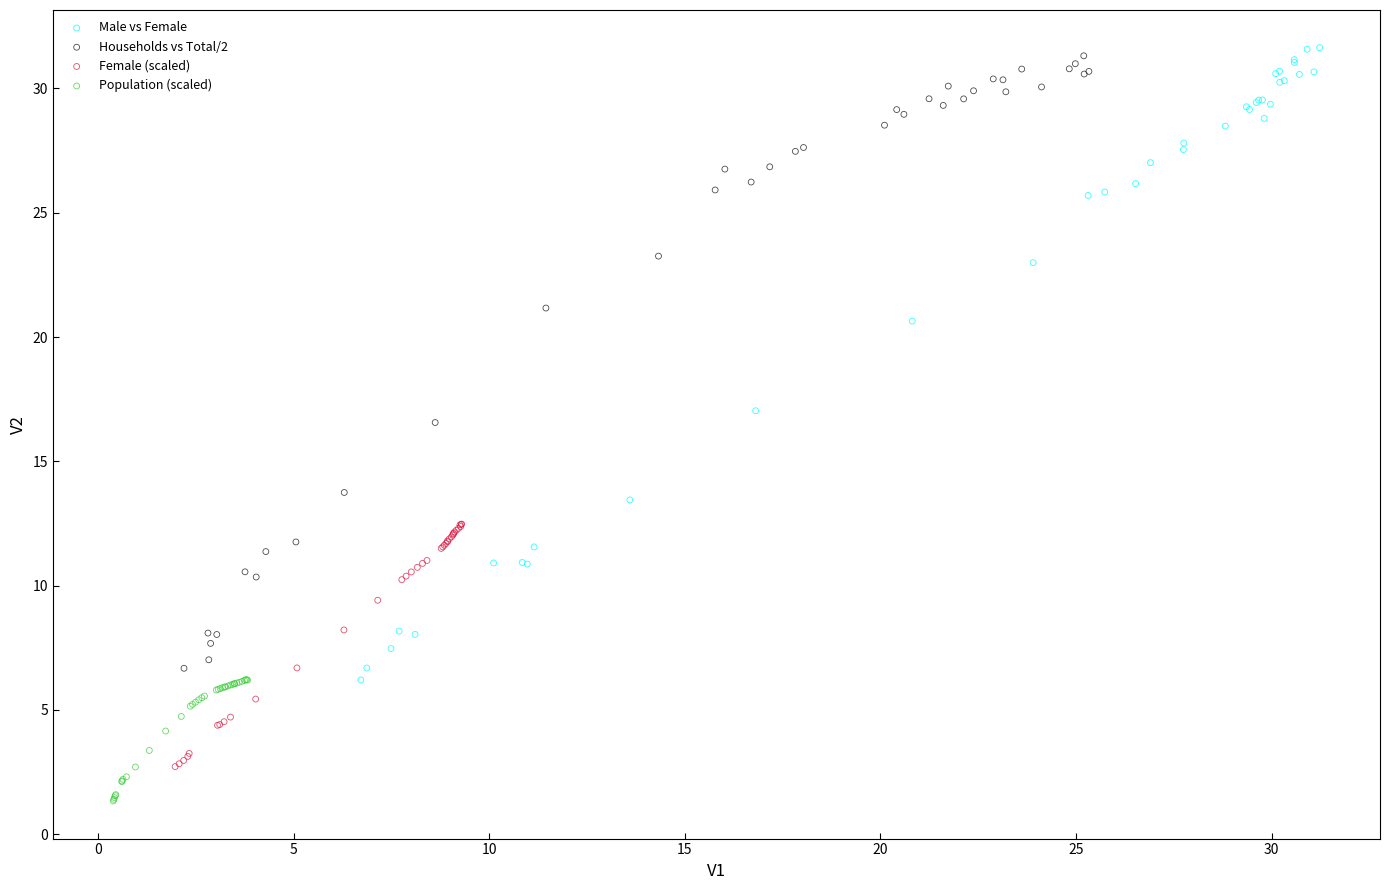

What are all the series names shown in the legend?

Male vs Female, Households vs Total/2, Female (scaled), Population (scaled)